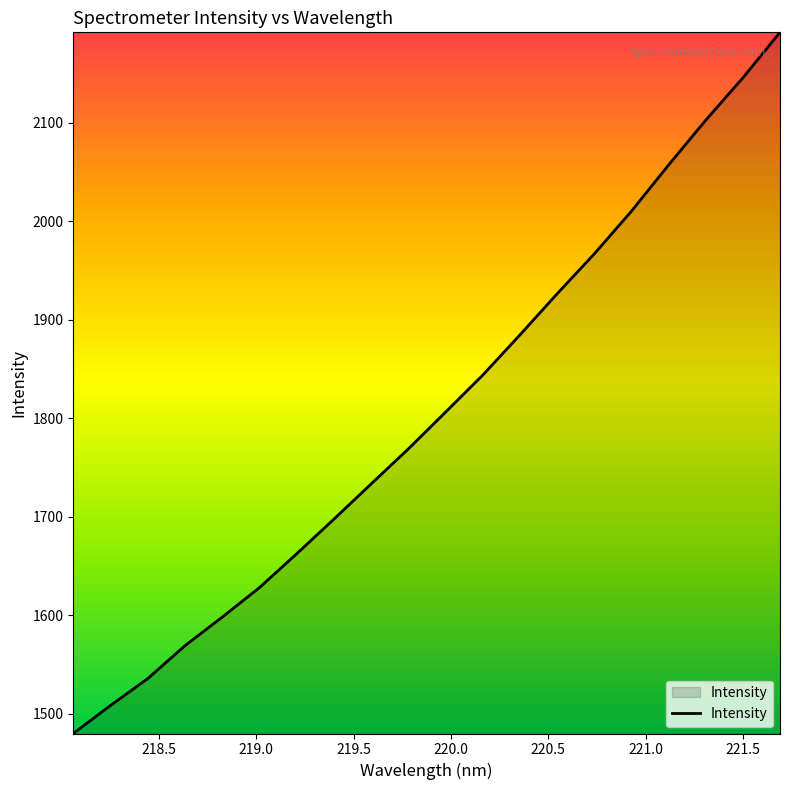

What is the greatest value displayed?

2191.9